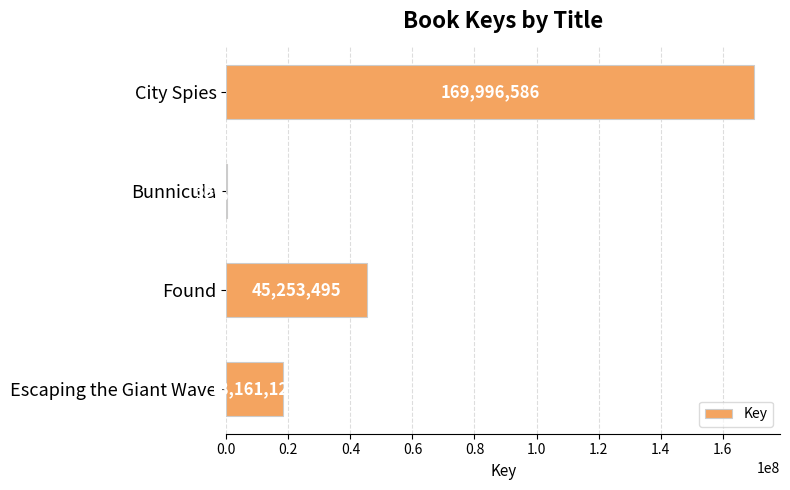

At which category does the chart reach its peak across all series?

City Spies